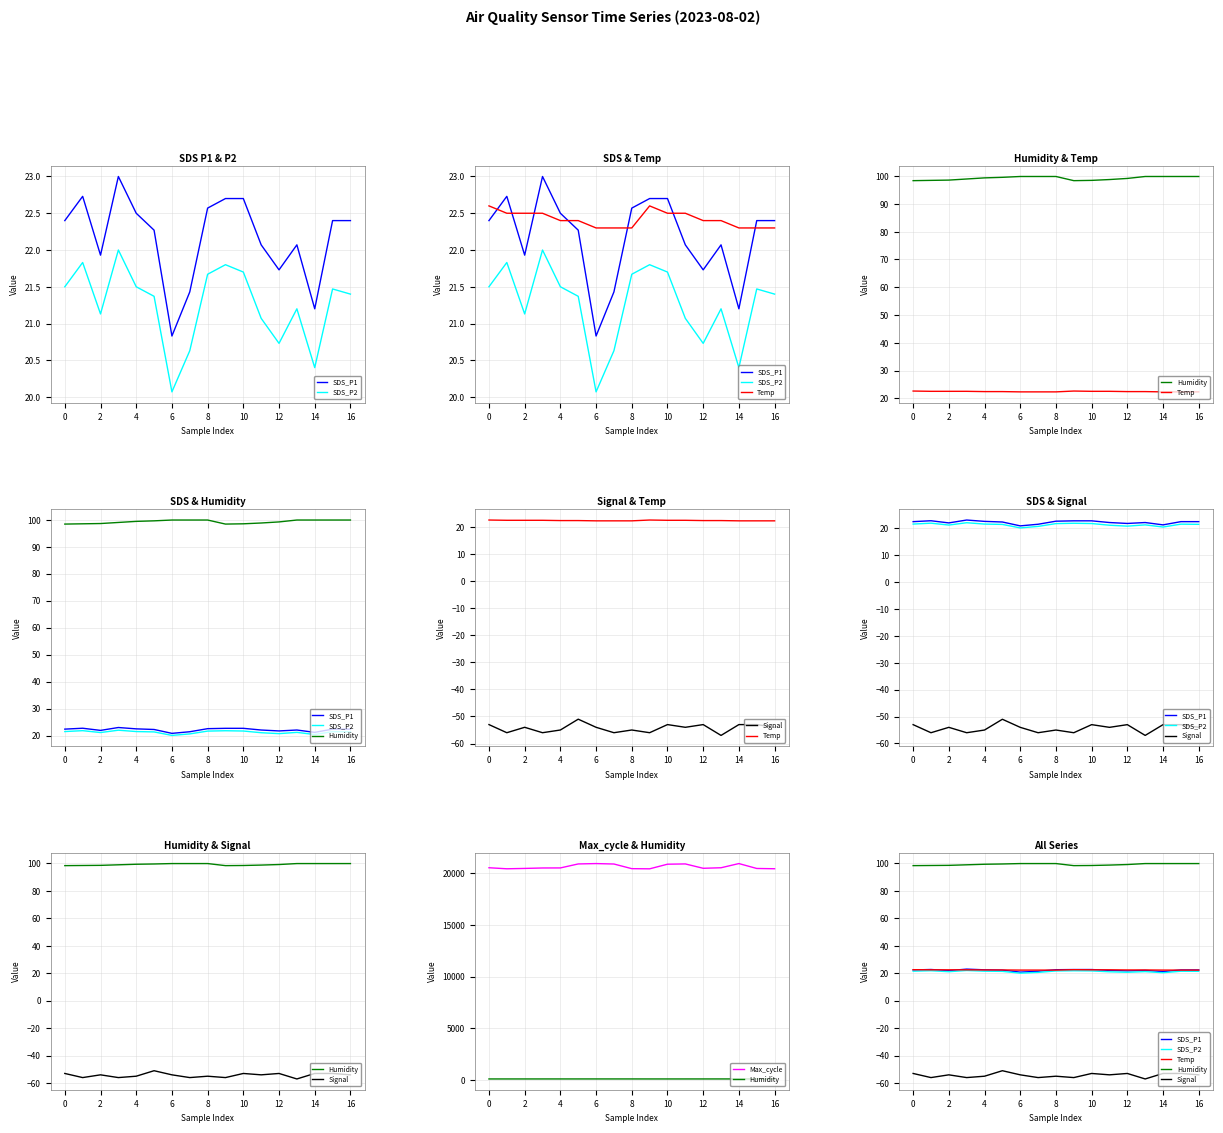

Does the chart display data point markers on the line(s)?

No